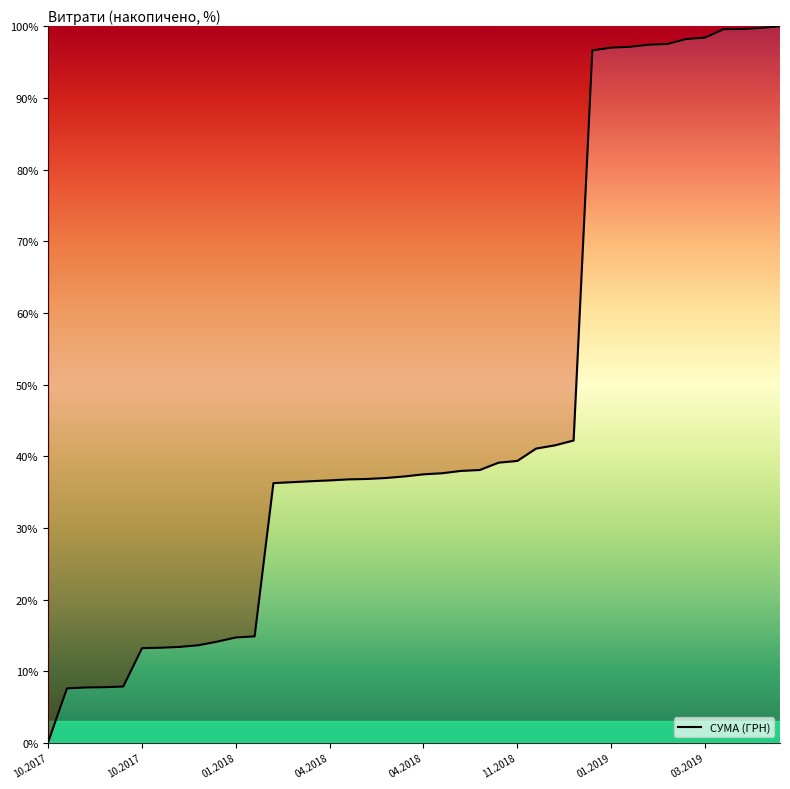

Does the chart display data point markers on the line(s)?

No